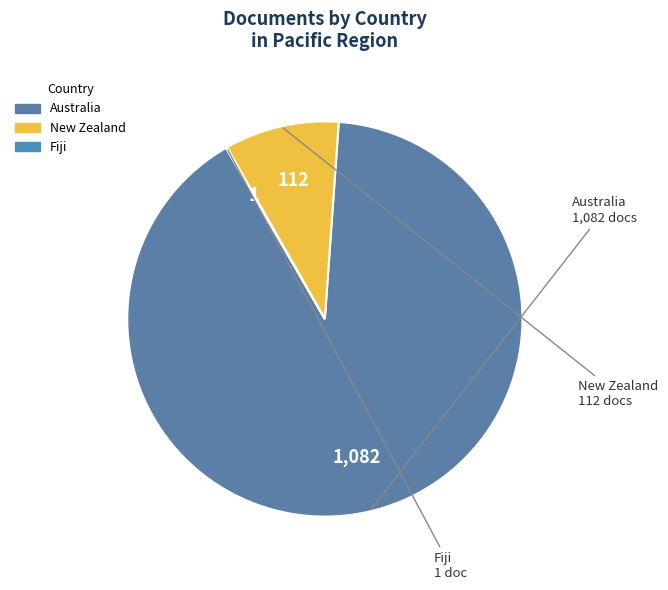

Between Australia and New Zealand, which is larger?

Australia